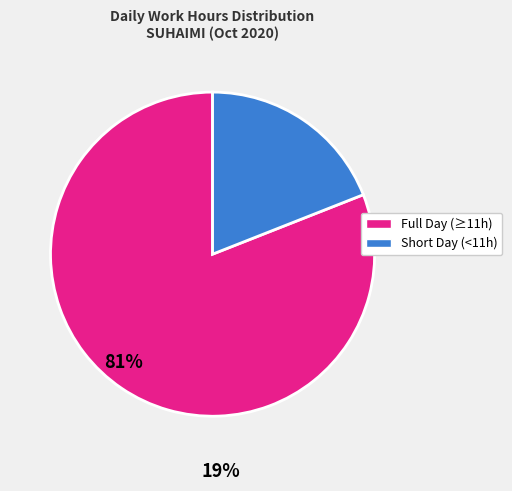

Is there any slice that represents more than half of the pie?

Yes